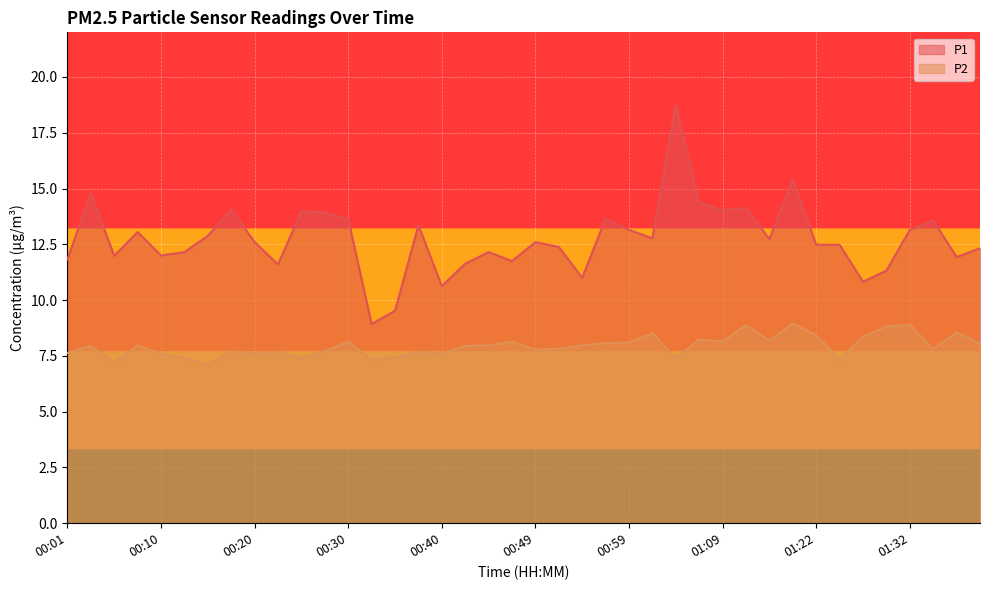

What is the minimum value shown in the chart?

7.1